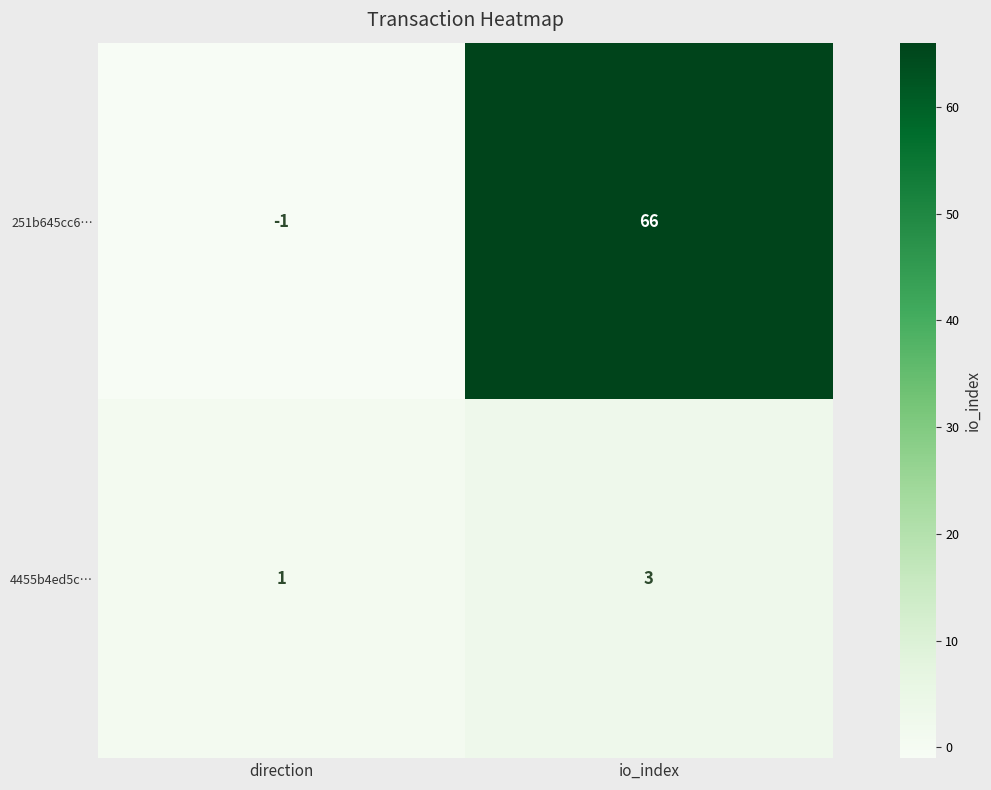

Rank the series at direction from highest to lowest value.

4455b4ed5c…, 251b645cc6…